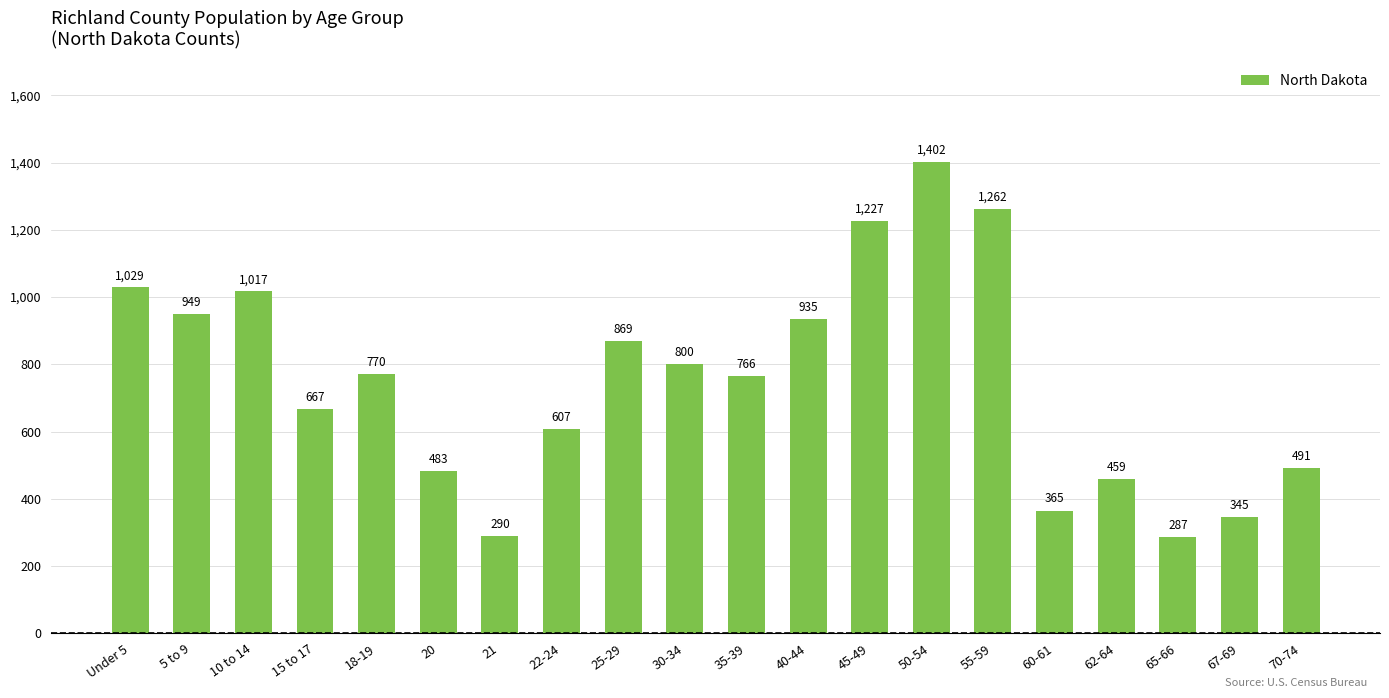

List the labels in order of value, largest first.

50-54, 55-59, 45-49, Under 5, 10 to 14, 5 to 9, 40-44, 25-29, 30-34, 18-19, 35-39, 15 to 17, 22-24, 70-74, 20, 62-64, 60-61, 67-69, 21, 65-66